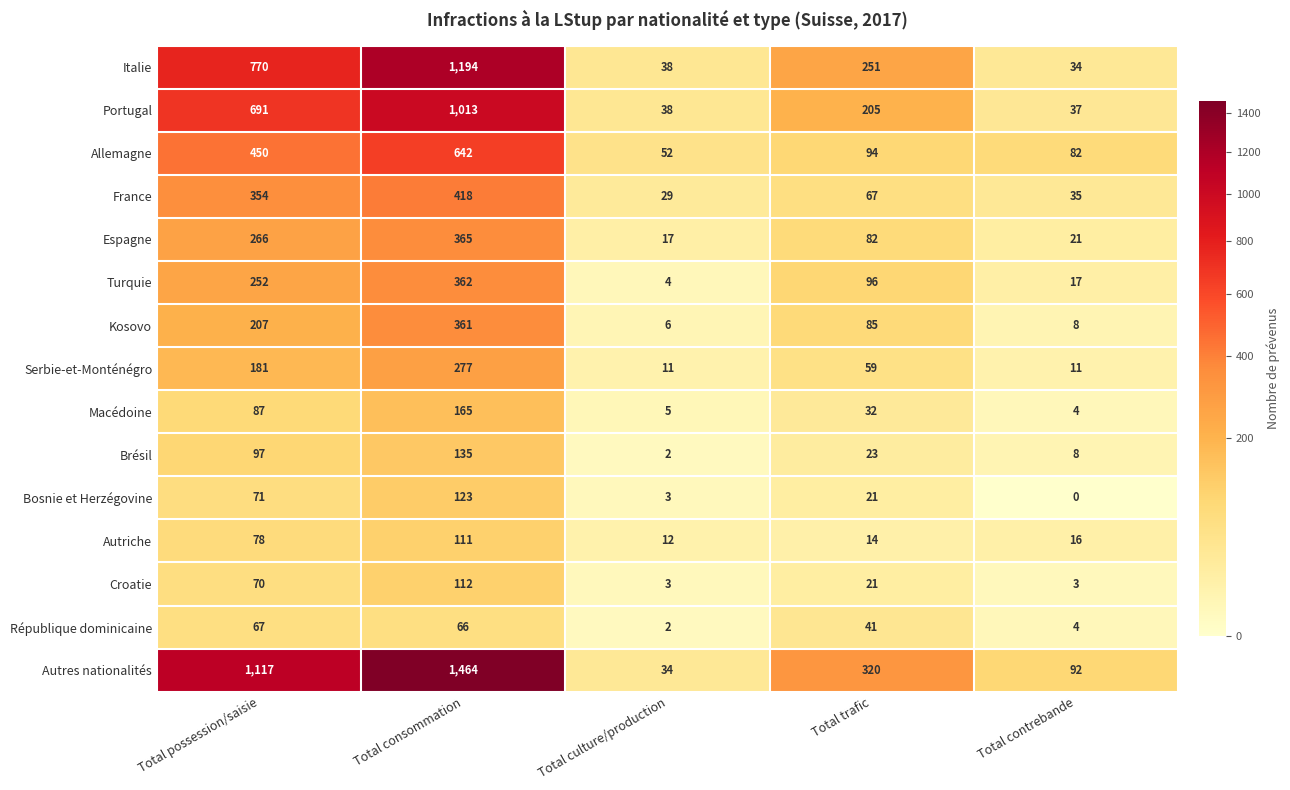

At which label is Allemagne closest to 347?

Total possession/saisie